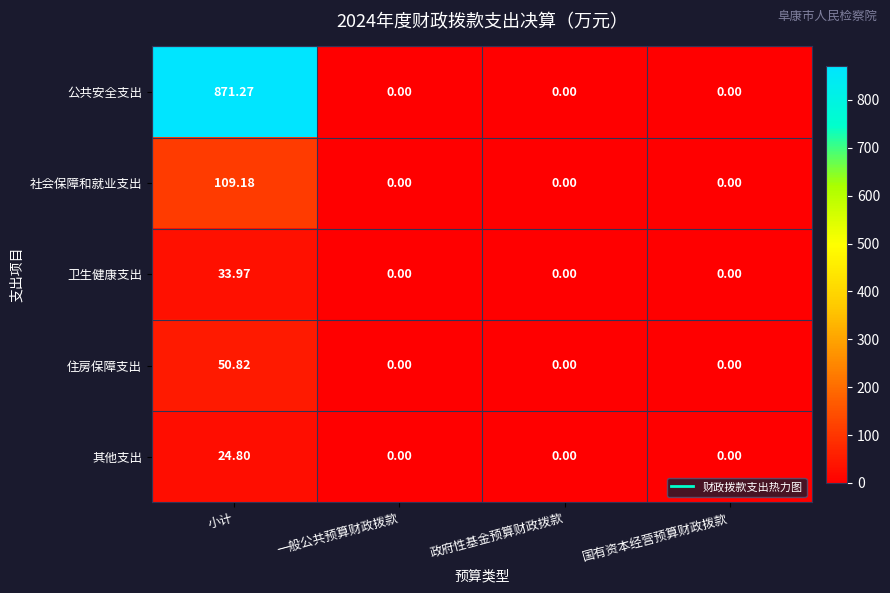

Which series changed the most between 小计 and 政府性基金预算财政拨款?

公共安全支出